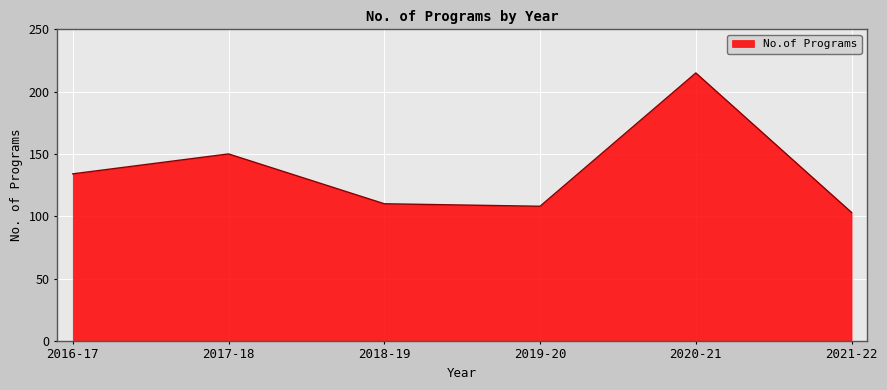

Is it true that the value at 2021-22 is 103?

True